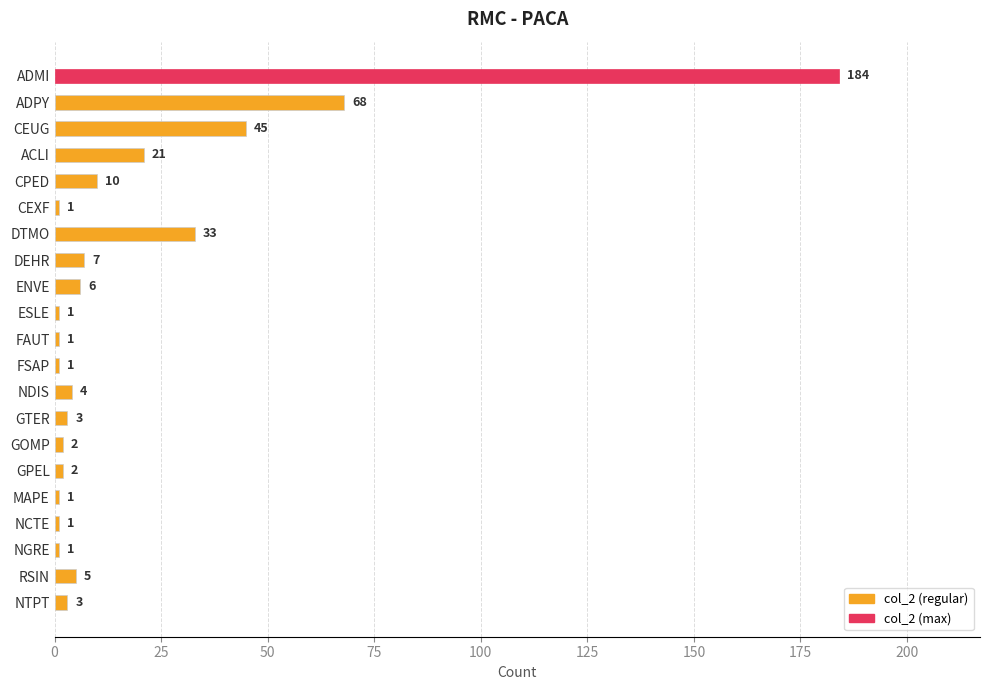

What is the ratio of the value at ACLI to the value at MAPE?

21.0